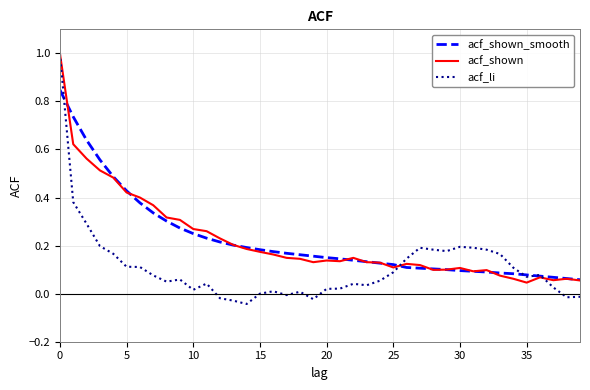

What is the maximum value shown in the chart?

1.0